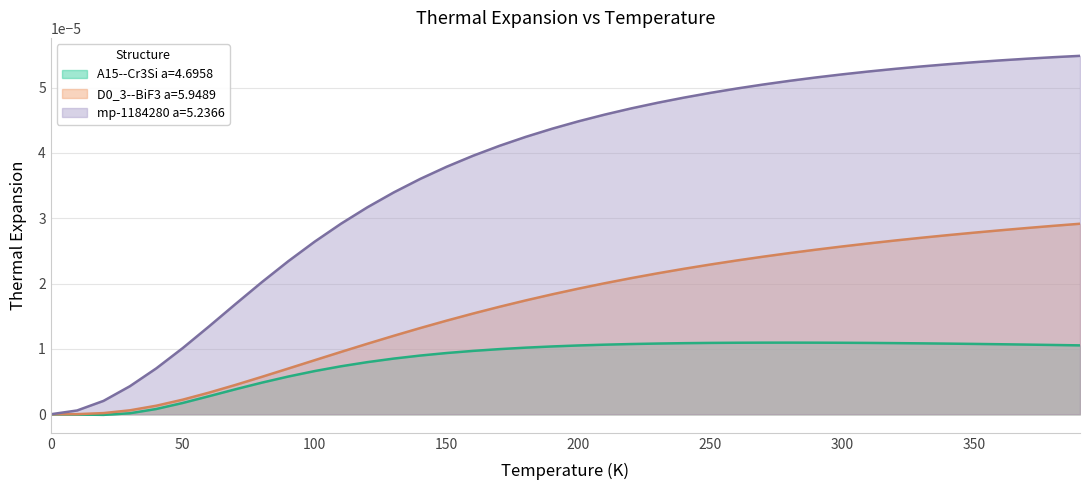

List the series in order of their overall mean, highest first.

mp-1184280 a=5.2366, D0_3--BiF3 a=5.9489, A15--Cr3Si a=4.6958